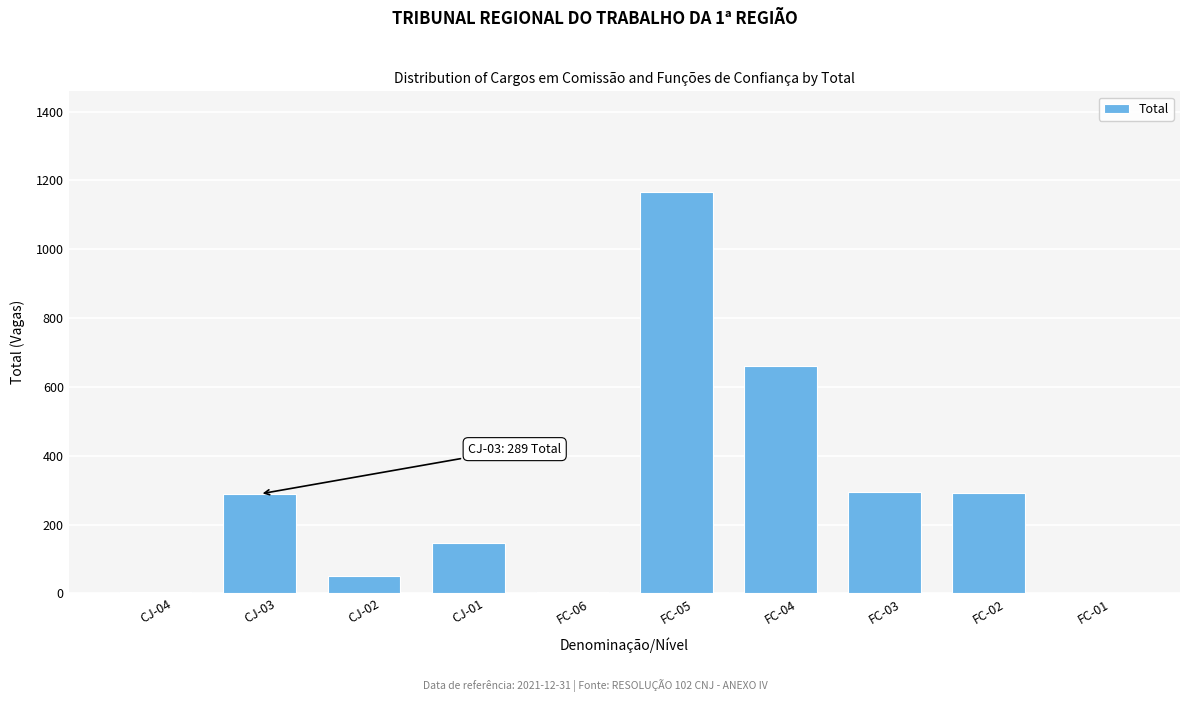

The value at FC-01 is 0. True or false?

True